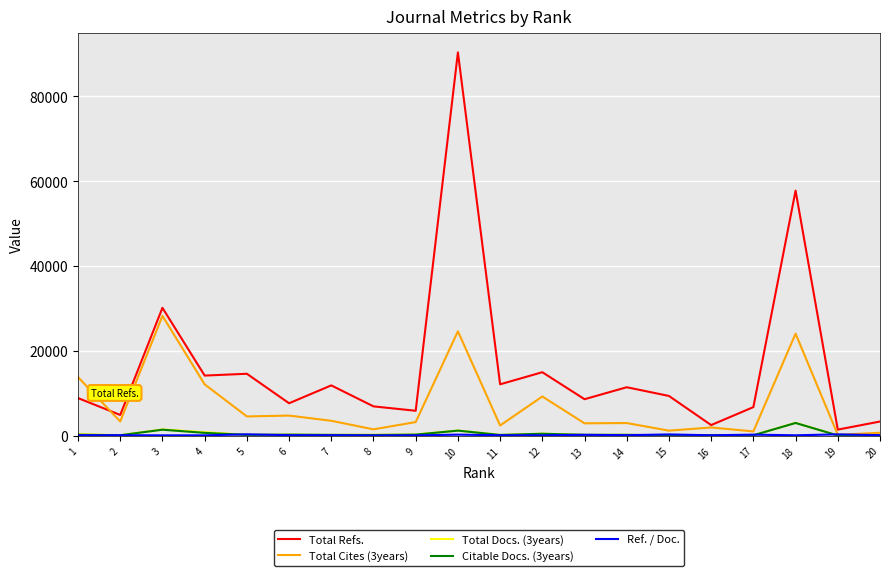

What is the difference between the Total Refs. values at 6 and 9?

1774